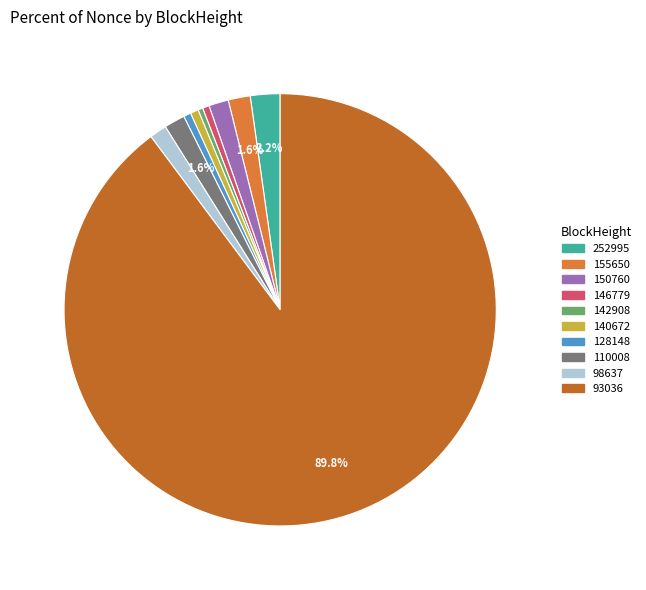

What is the change in value from 128148 to 98637?

+127